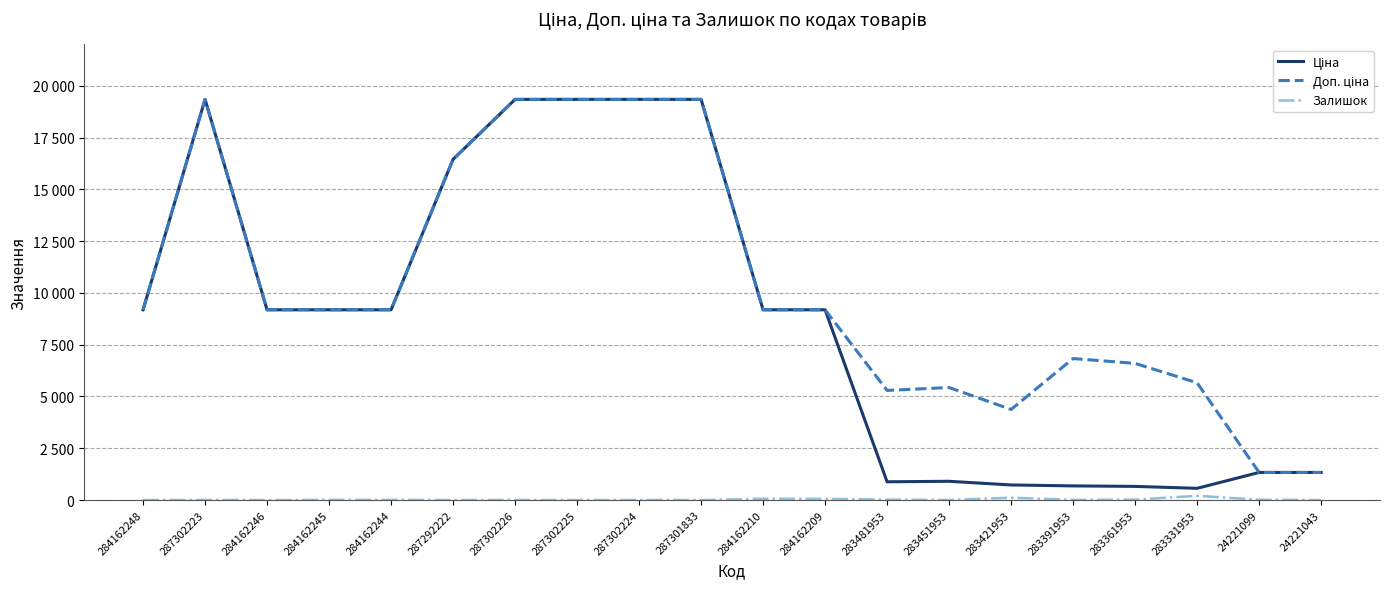

What is the sum of the Залишок values at 287302225 and 287292222?

4.0